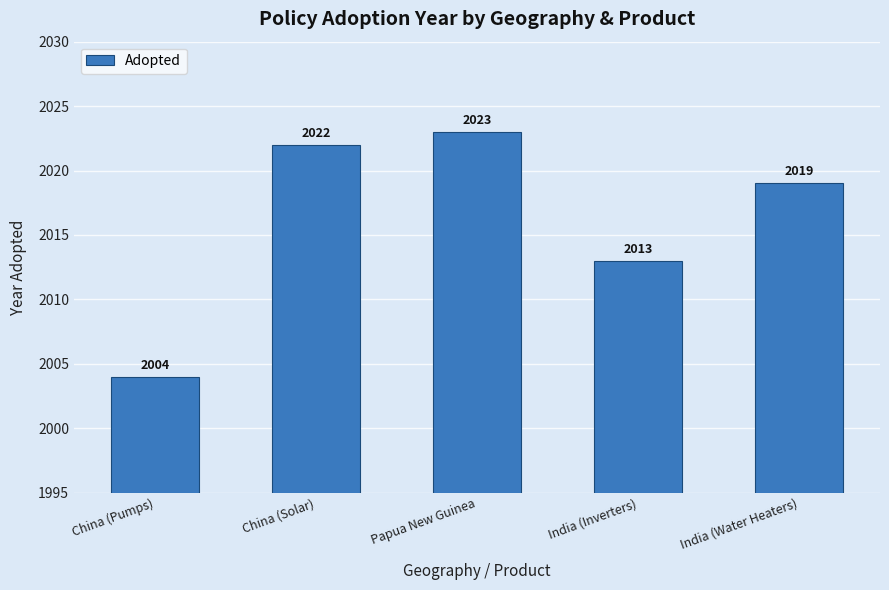

The value at India (Water Heaters) is 985. True or false?

False